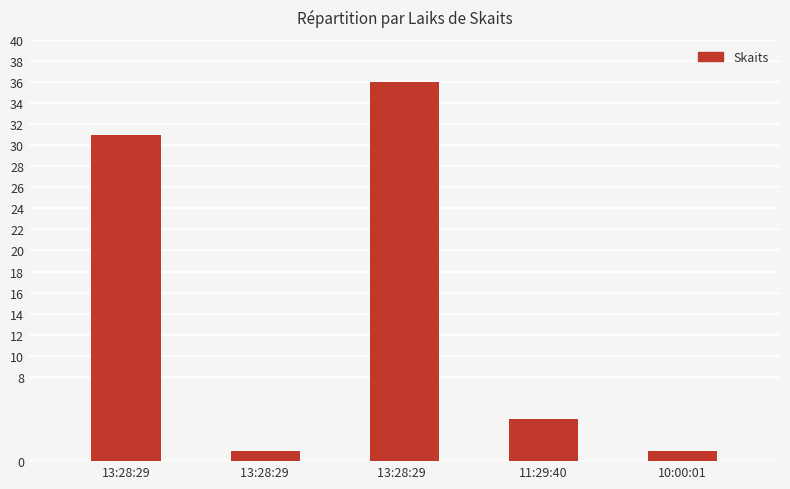

What is the sum of the values at 10:00:01 and 13:28:29 ?

2